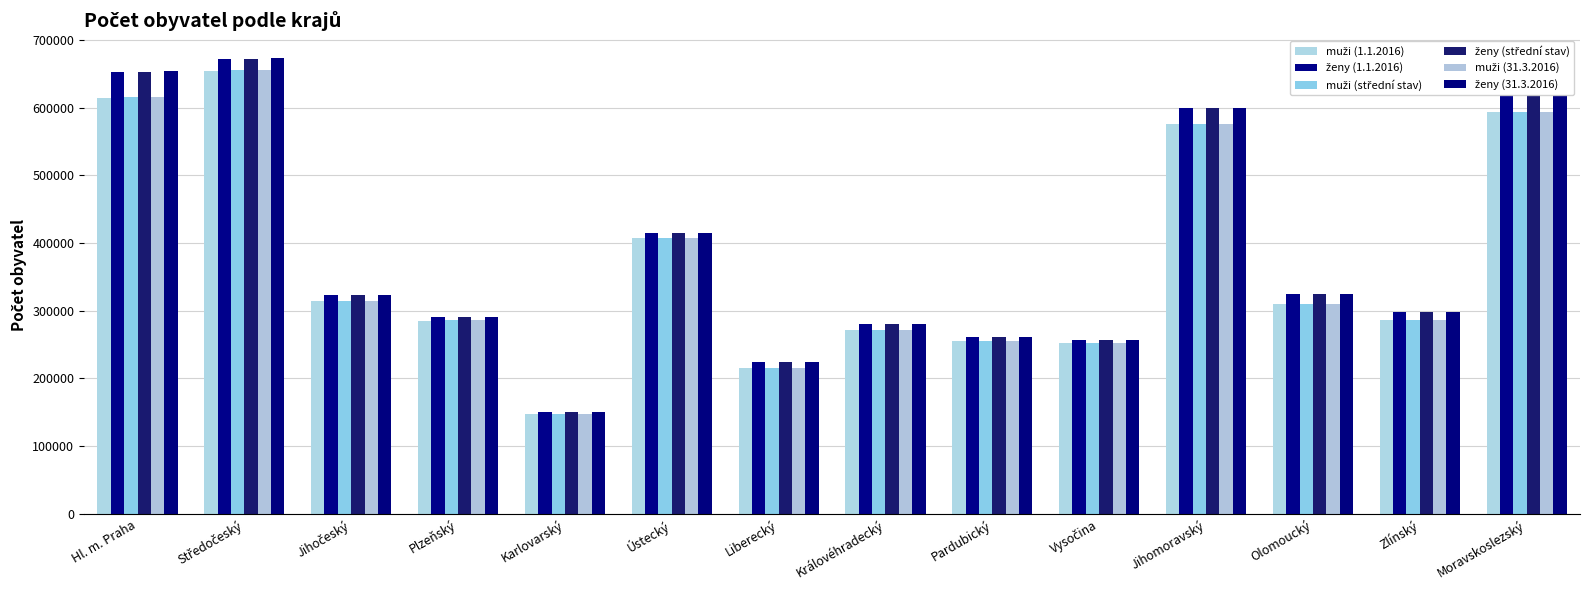

What is the difference between the highest and lowest values at Olomoucký?

14305